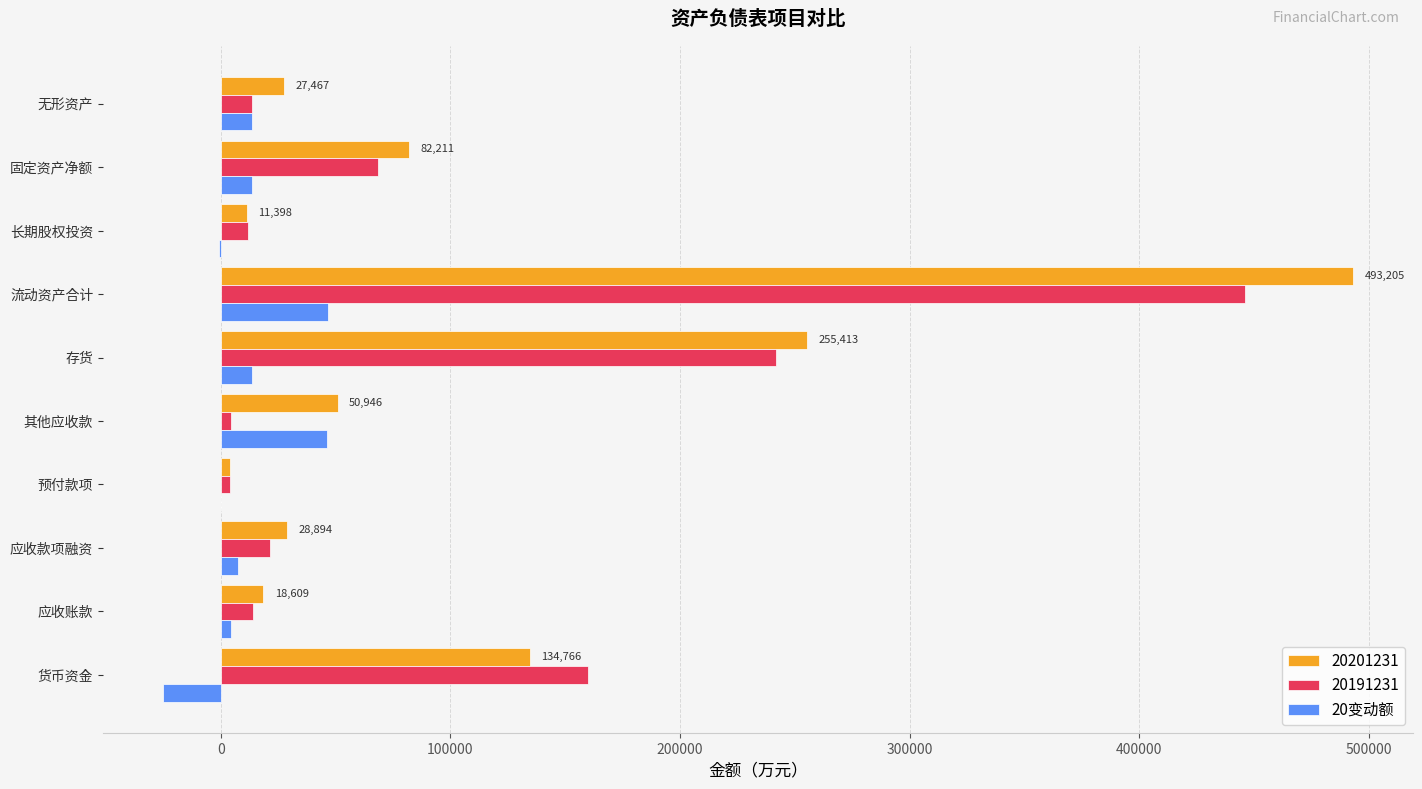

What is the maximum value shown in the chart?

493205.0